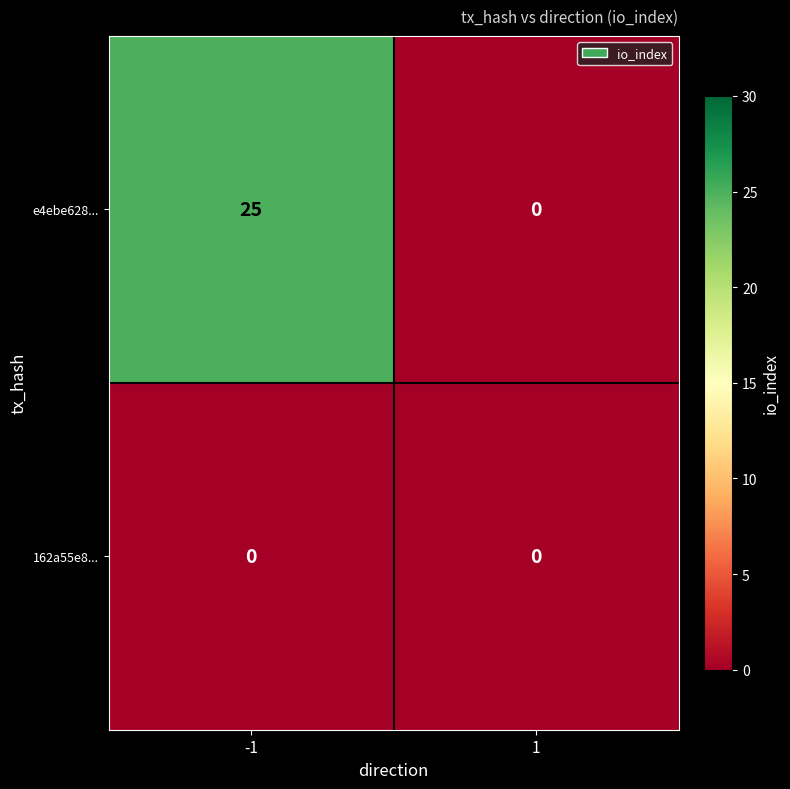

How many series are shown in this chart?

2